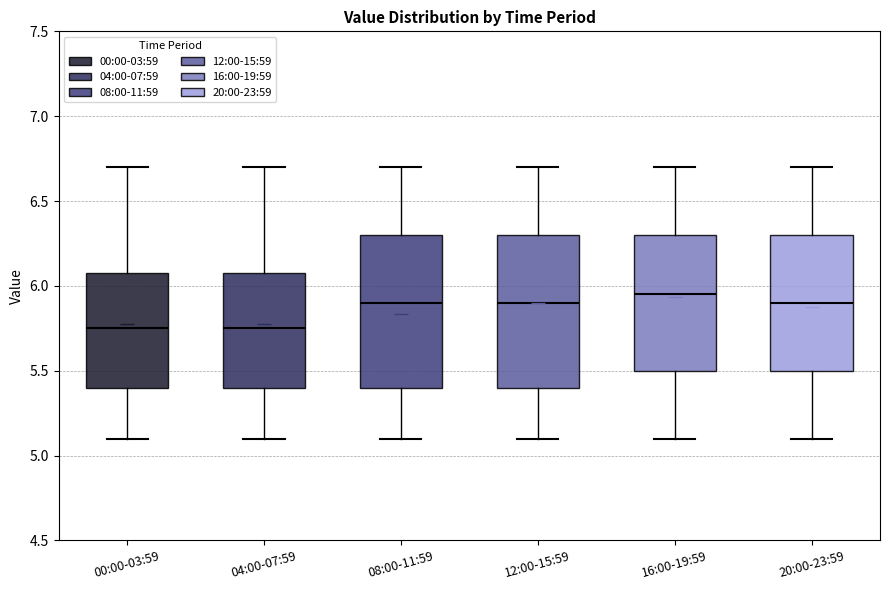

Where is the upper edge of the box for 20:00-23:59 on the y-axis? The values are not printed on the chart, so give them approximately, as read against the axis.

6.30